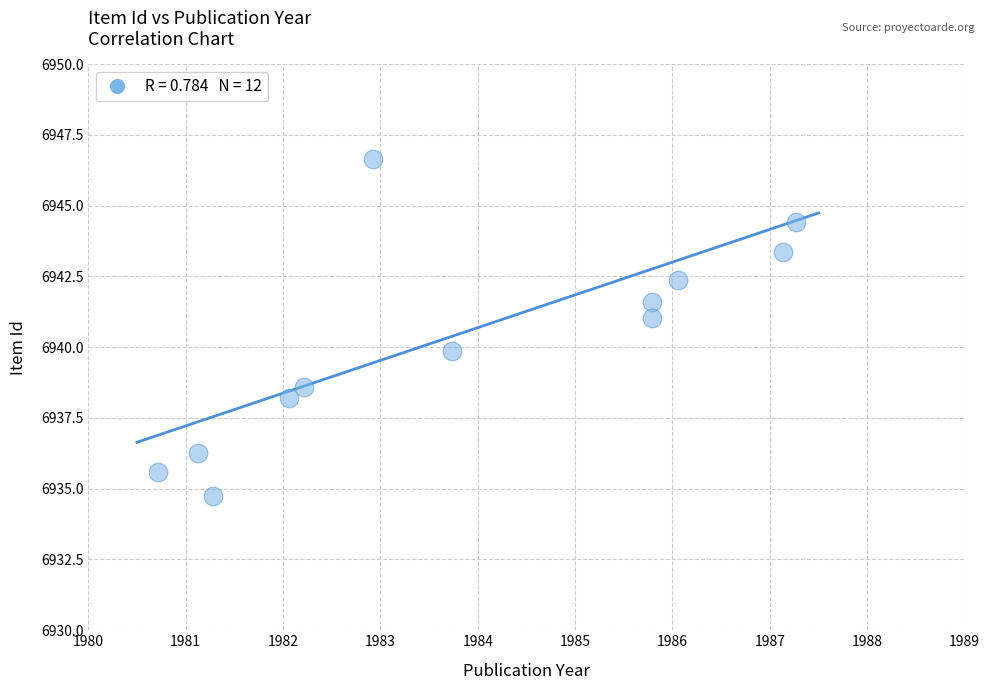

What is the range of Y values (max minus min)?

11.9